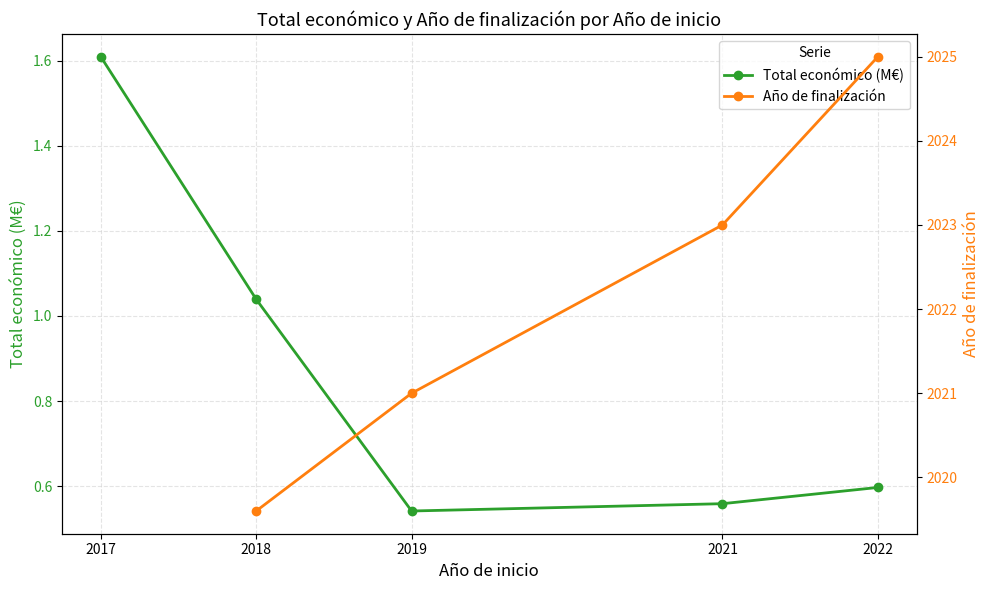

True or false: Año de finalización and Total económico (M€) cross at least once.

False